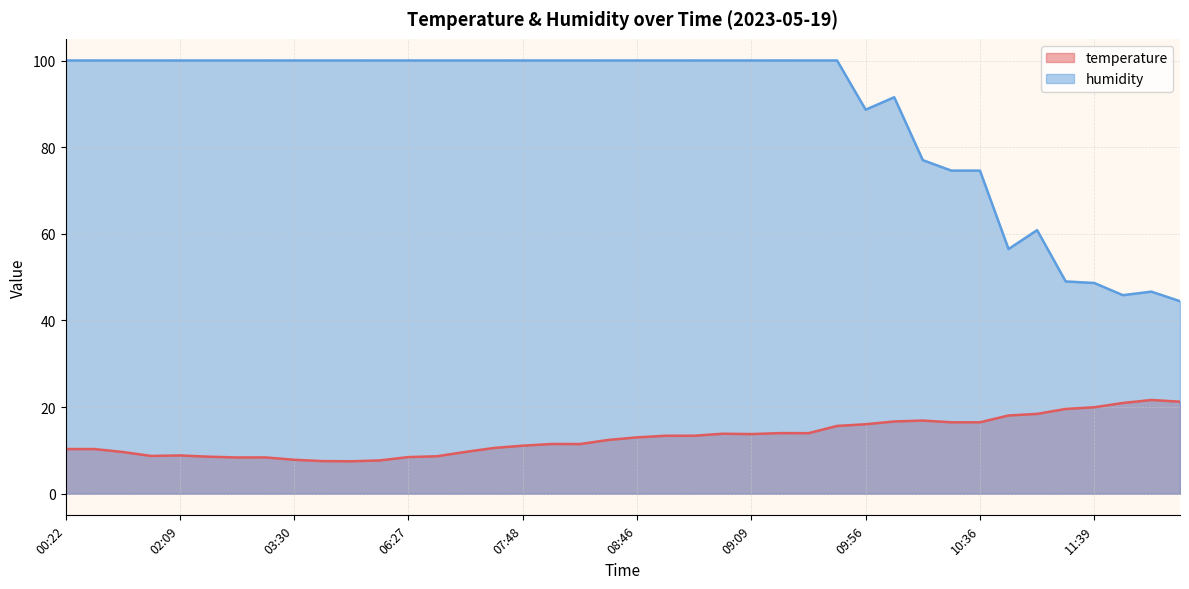

Reading left to right, extract all data points from this chart.

temperature: 00:22=10.3	00:30=10.3	00:45=9.6	01:50=8.7	02:09=8.8	02:40=8.5	02:56=8.4	03:04=8.4	03:30=7.8	04:38=7.5	05:07=7.5	05:36=7.7	06:27=8.4	06:32=8.6	07:11=9.7	07:38=10.6	07:48=11.1	08:01=11.5	08:09=11.5	08:30=12.4	08:46=13.0	08:48=13.4	08:53=13.4	09:04=13.8	09:09=13.8	09:11=14.0	09:16=14.0	09:51=15.6	09:56=16.0	10:04=16.7	10:28=16.9	10:33=16.5	10:36=16.5	10:57=18.1	11:08=18.4	11:34=19.6	11:39=19.9	11:58=20.9	12:08=21.6	12:18=21.2
humidity: 00:22=100.0	00:30=100.0	00:45=100.0	01:50=100.0	02:09=100.0	02:40=100.0	02:56=100.0	03:04=100.0	03:30=100.0	04:38=100.0	05:07=100.0	05:36=100.0	06:27=100.0	06:32=100.0	07:11=100.0	07:38=100.0	07:48=100.0	08:01=100.0	08:09=100.0	08:30=100.0	08:46=100.0	08:48=100.0	08:53=100.0	09:04=100.0	09:09=100.0	09:11=100.0	09:16=100.0	09:51=100.0	09:56=88.7	10:04=91.5	10:28=77.0	10:33=74.6	10:36=74.6	10:57=56.5	11:08=60.8	11:34=49.0	11:39=48.6	11:58=45.8	12:08=46.6	12:18=44.4